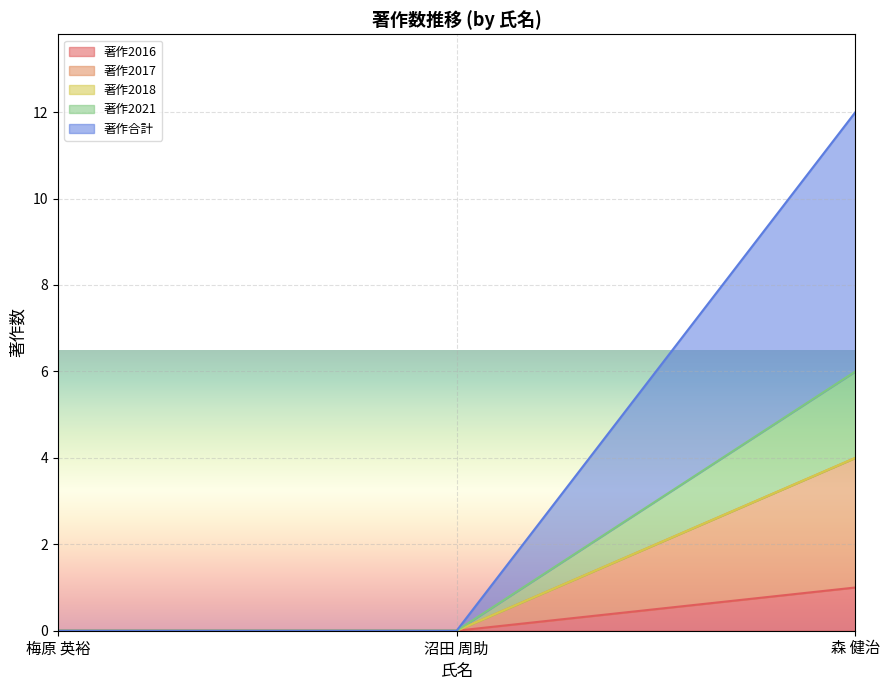

At which category is the sum across all series the highest?

森 健治